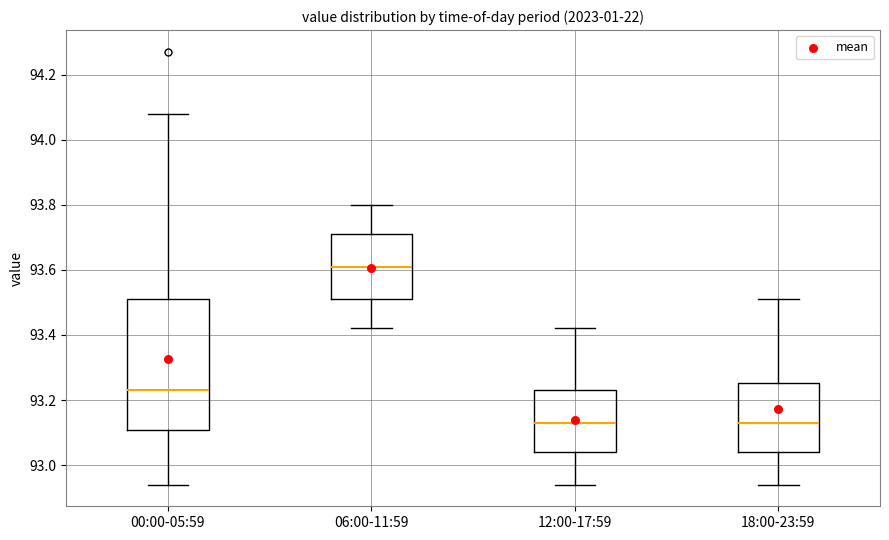

Which box is the tallest, from its lower edge to its upper edge?

00:00-05:59